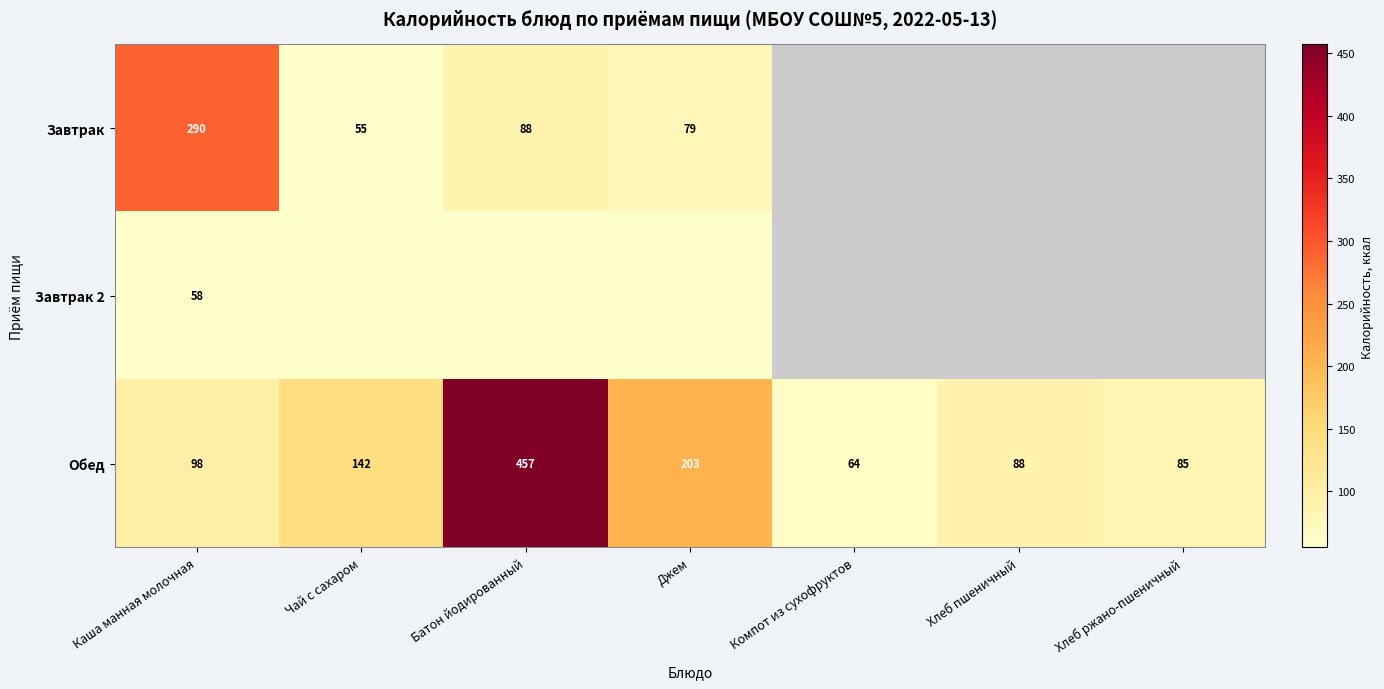

Is the value of Обед at Джем greater than the value of Завтрак at Джем?

Yes